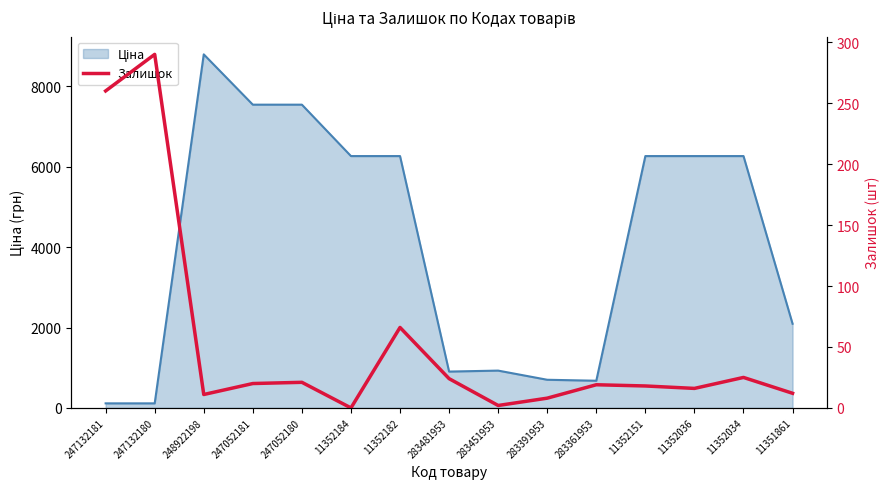

Rank the categories by value from highest to lowest.

247132180, 247132181, 11352182, 11352034, 283481953, 247052180, 247052181, 283361953, 11352151, 11352036, 11351861, 248922198, 283391953, 283451953, 11352184